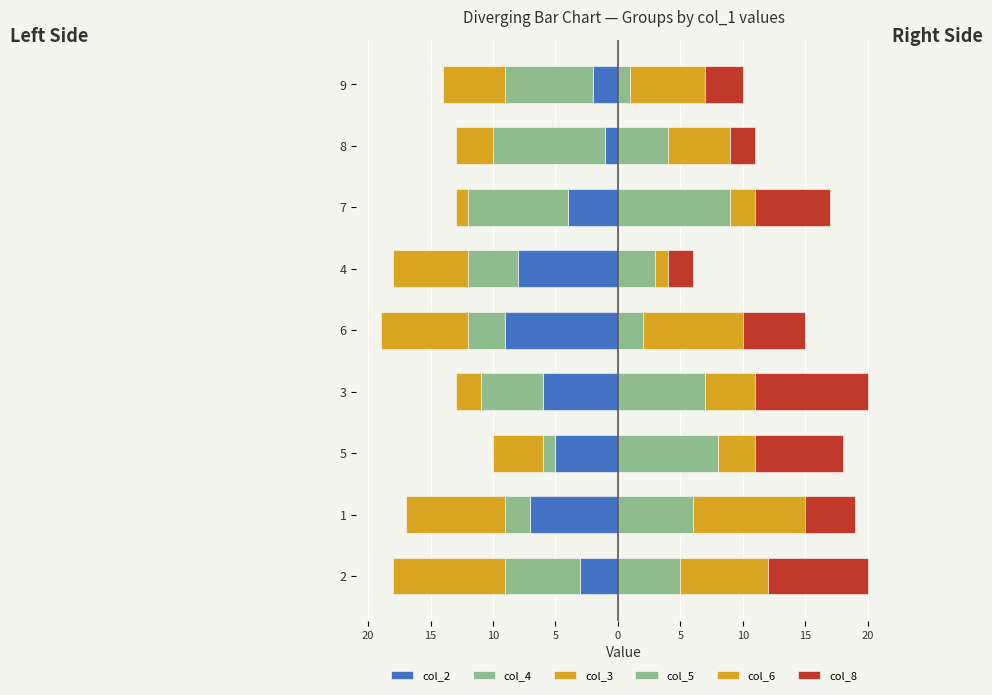

Count the number of data series in this chart.

6